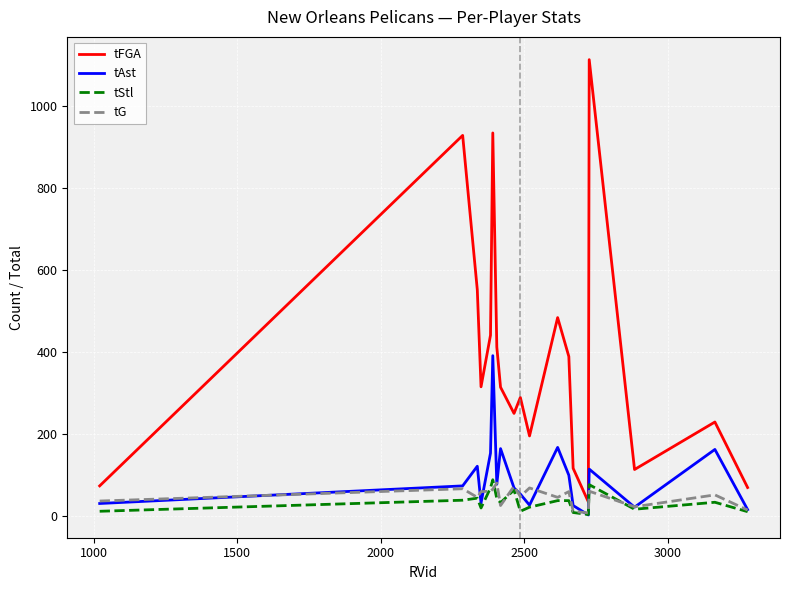

What is the difference between the second highest and minimum values in the tAst series?

165